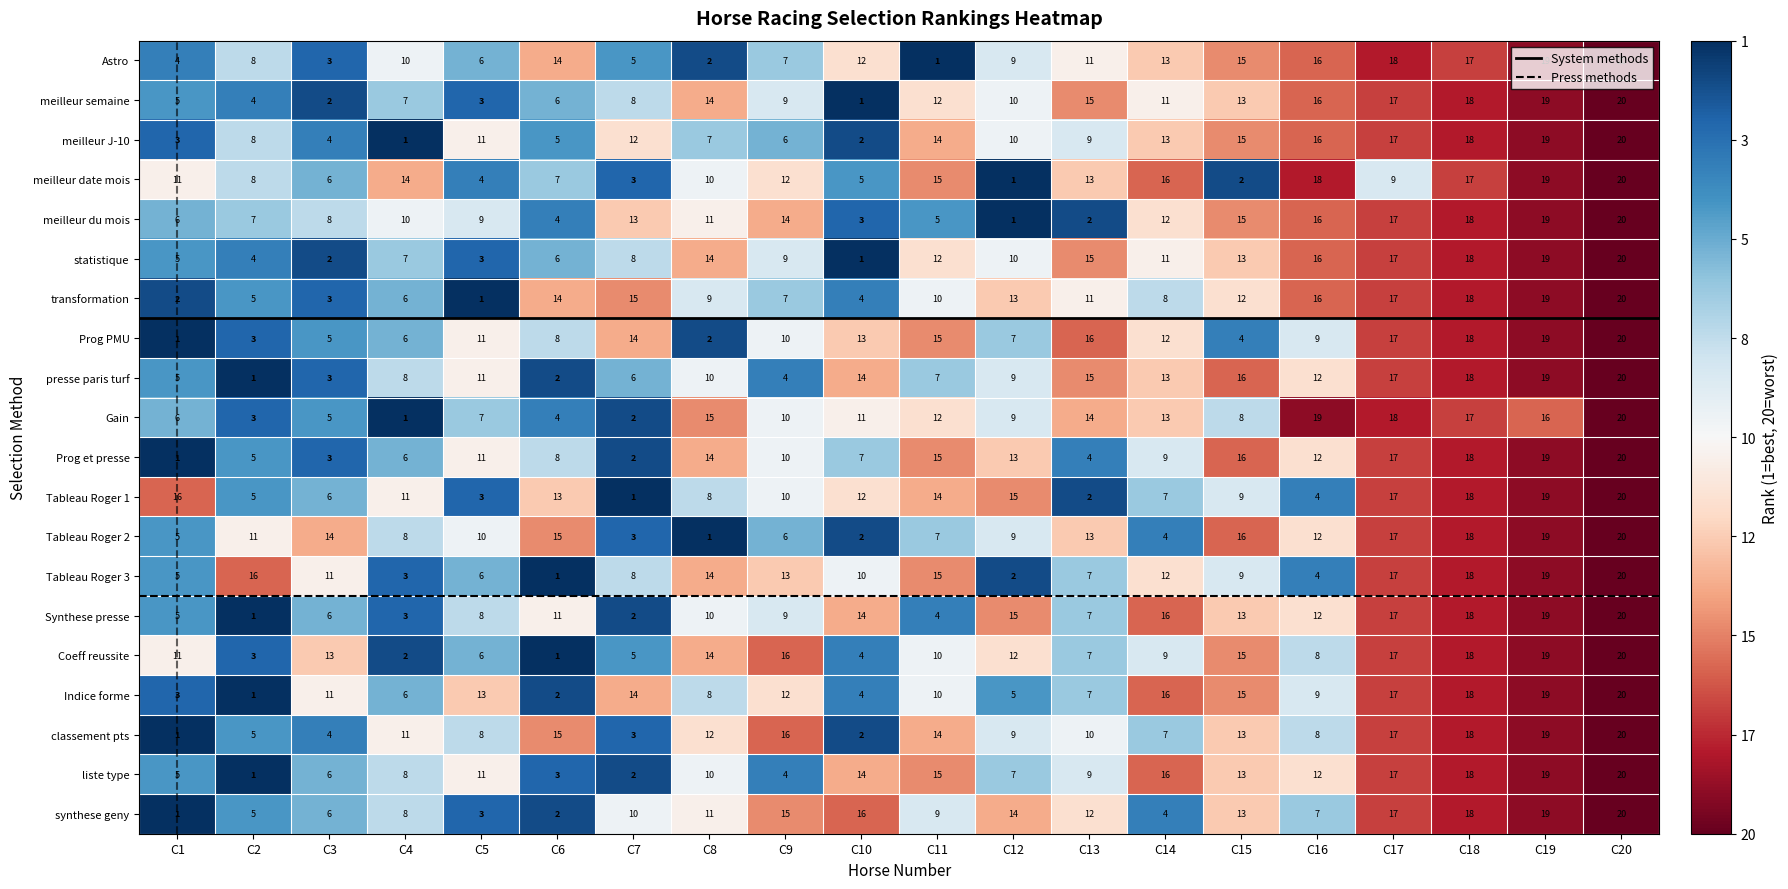

What is the difference between the highest and lowest values at C5?

12